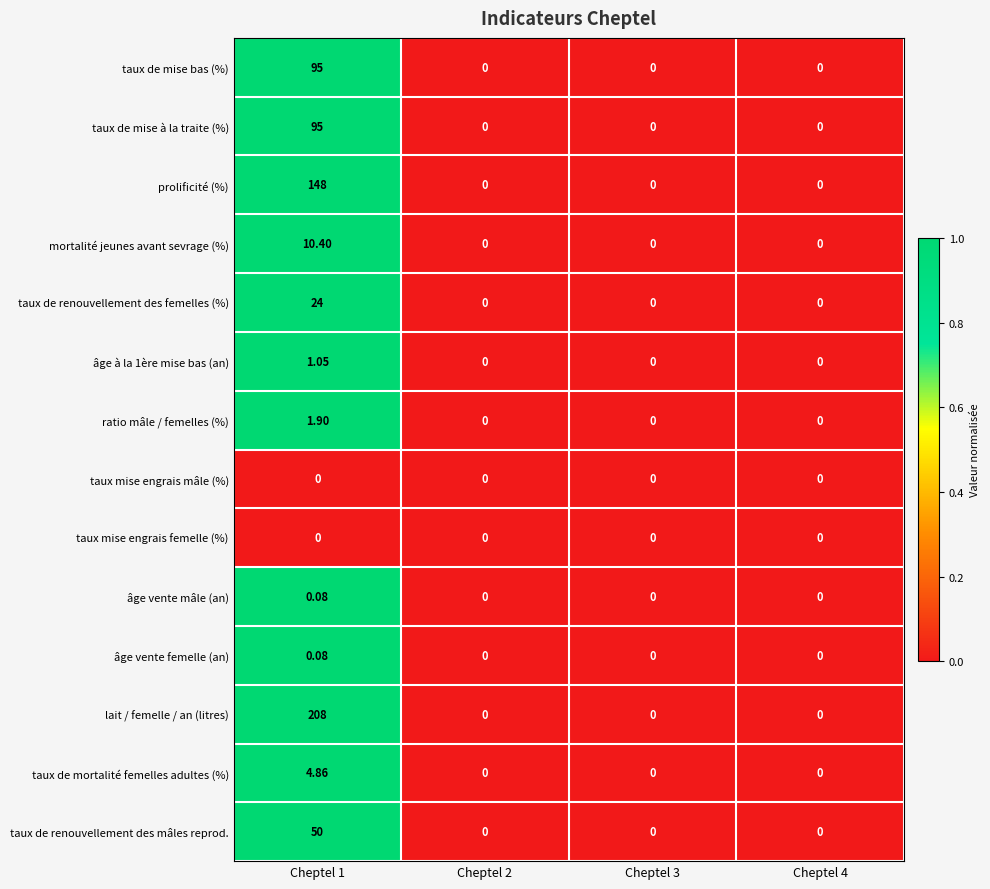

How many distinct data groups are displayed?

14